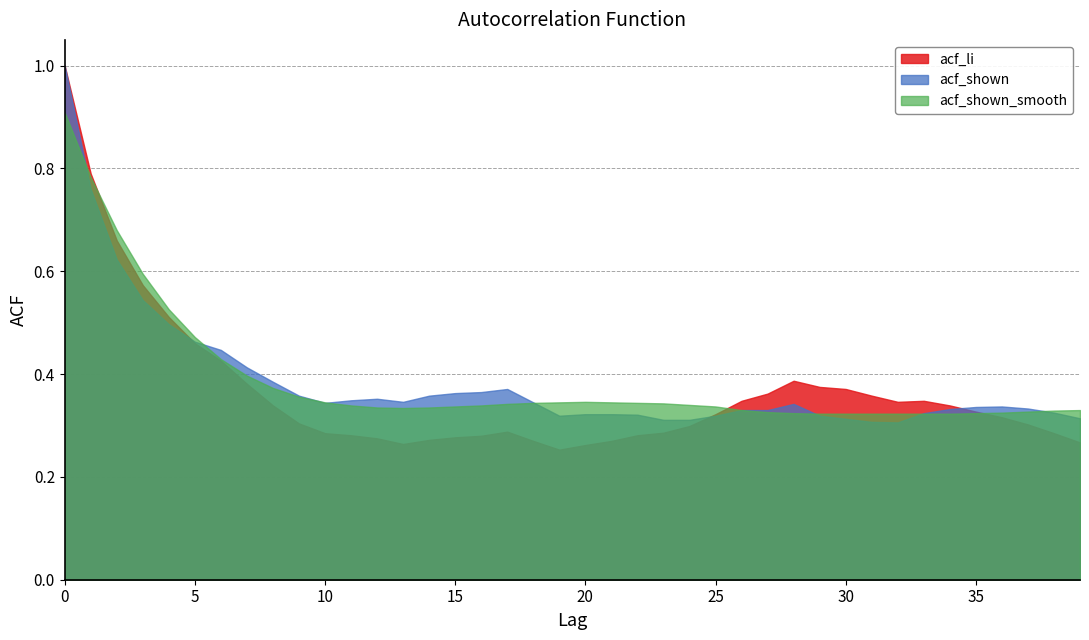

Is the value of acf_shown at 11 greater than the value of acf_shown_smooth at 14?

Yes